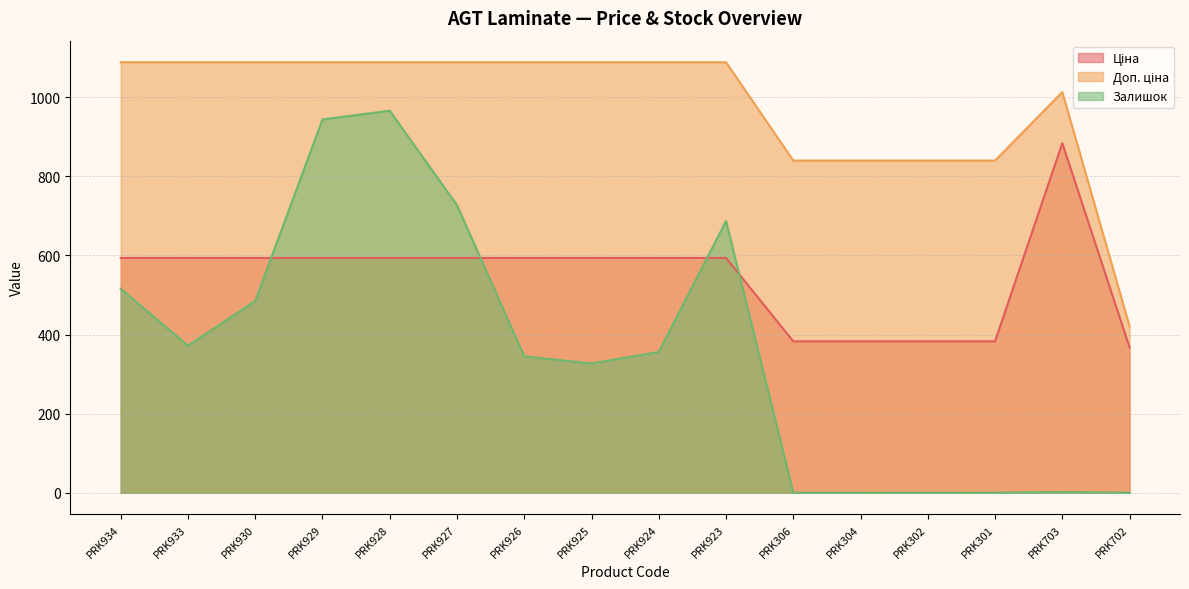

Reading right to left, extract all data points from this chart.

Ціна: PRK702=367.6	PRK703=884.2	PRK301=382.9	PRK302=382.9	PRK304=382.9	PRK306=382.9	PRK923=593.8	PRK924=593.8	PRK925=593.8	PRK926=593.8	PRK927=593.8	PRK928=593.8	PRK929=593.8	PRK930=593.8	PRK933=593.8	PRK934=593.8
Доп. ціна: PRK702=421.0	PRK703=1013.2	PRK301=840.0	PRK302=840.0	PRK304=840.0	PRK306=840.0	PRK923=1088.8	PRK924=1088.8	PRK925=1088.8	PRK926=1088.8	PRK927=1088.8	PRK928=1088.8	PRK929=1088.8	PRK930=1088.8	PRK933=1088.8	PRK934=1088.8
Залишок: PRK702=0.0	PRK703=2.0	PRK301=0.0	PRK302=0.0	PRK304=0.0	PRK306=0.0	PRK923=687.0	PRK924=356.0	PRK925=327.0	PRK926=345.0	PRK927=727.0	PRK928=966.0	PRK929=944.0	PRK930=485.0	PRK933=372.0	PRK934=516.0